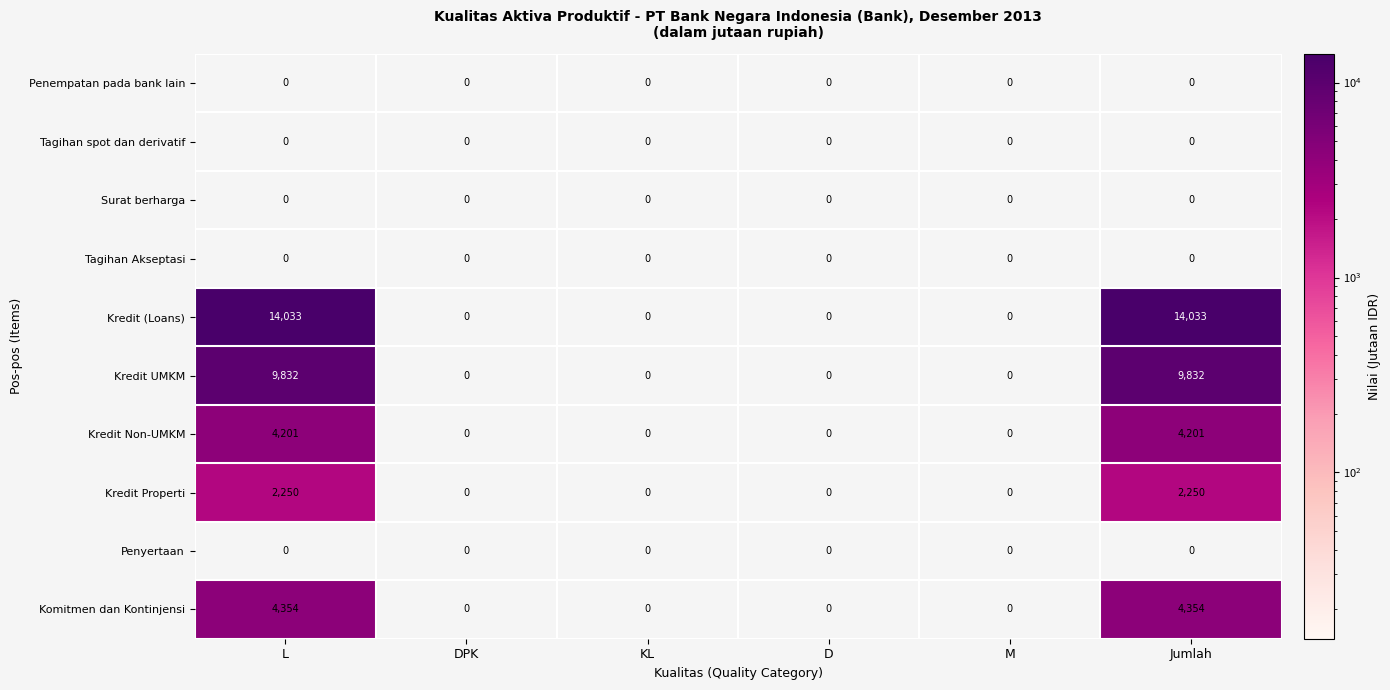

What is the maximum value shown in the chart?

14033